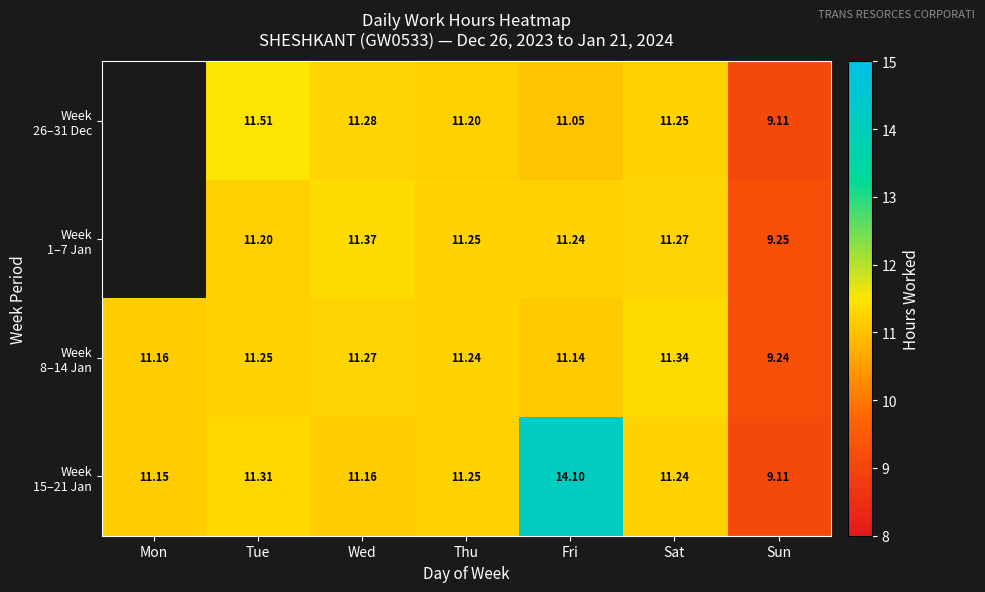

Rank the series by their maximum value, from highest to lowest.

Week 15–21 Jan, Week 26–31 Dec, Week 1–7 Jan, Week 8–14 Jan